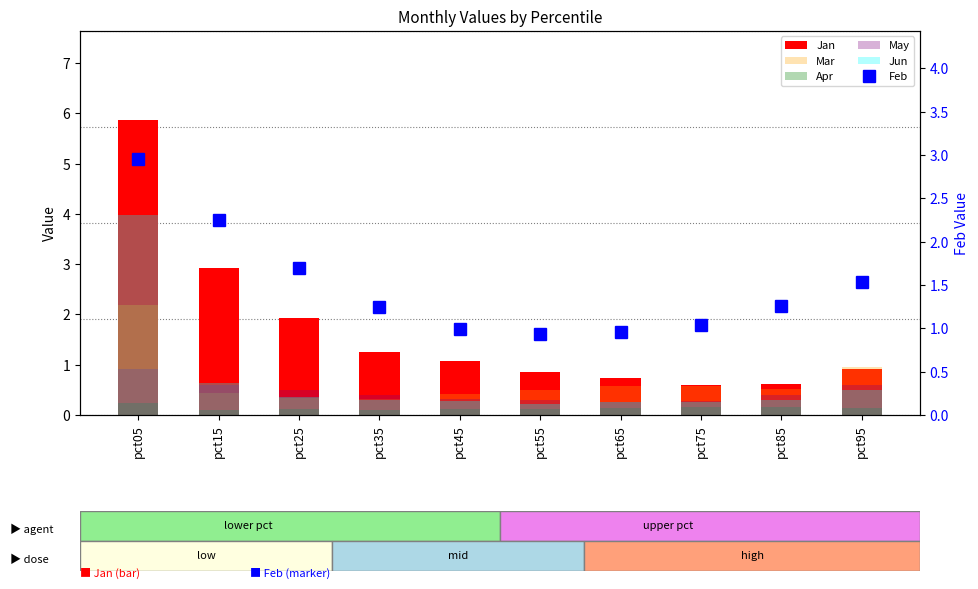

The Feb series shows 0.3 at pct65. True or false?

False